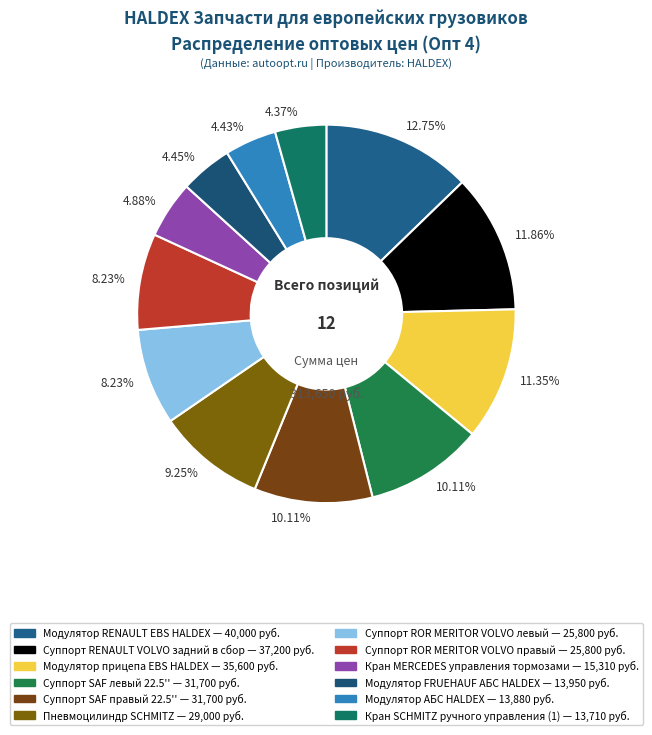

How many slices are in this pie chart?

12